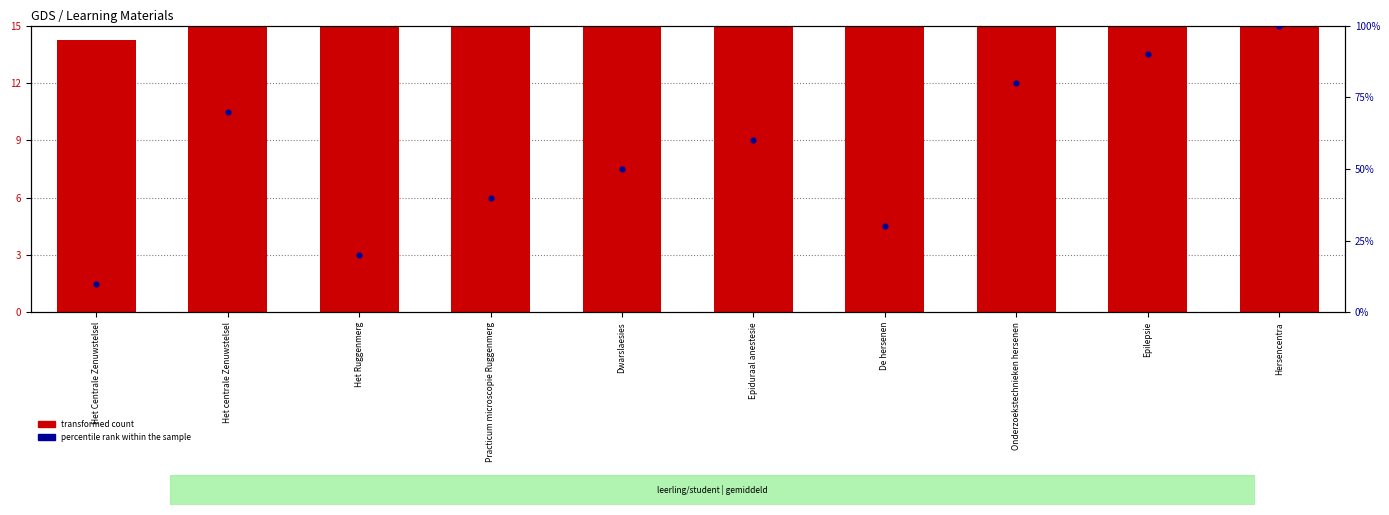

Which series reaches the minimum Y coordinate?

percentile rank within the sample